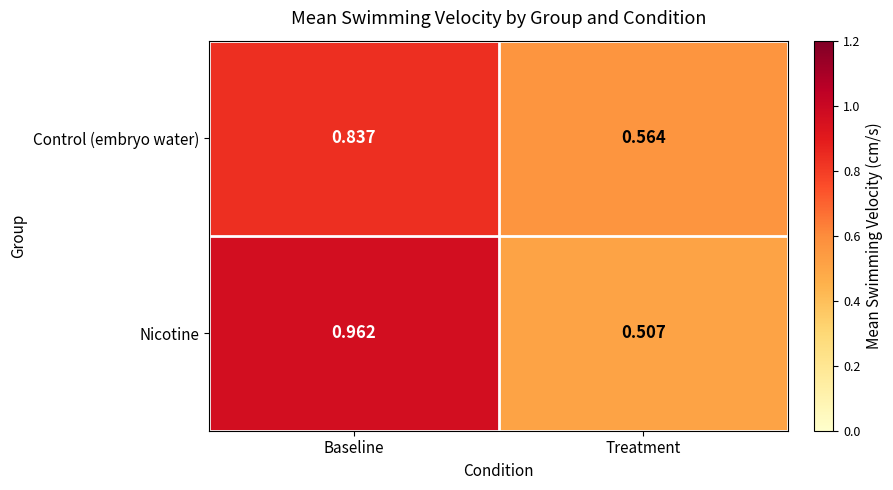

How many series are shown in this chart?

2